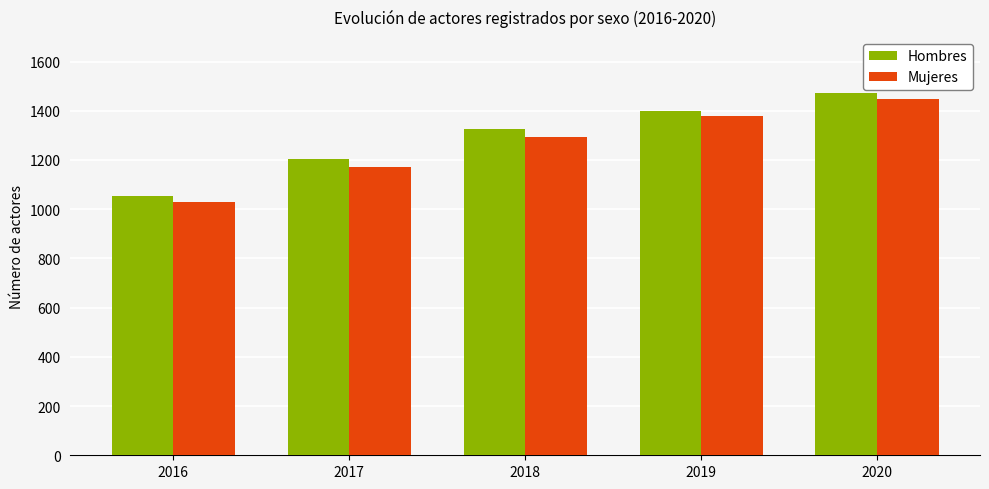

What is the difference between the second highest and minimum values in the Mujeres series?

349